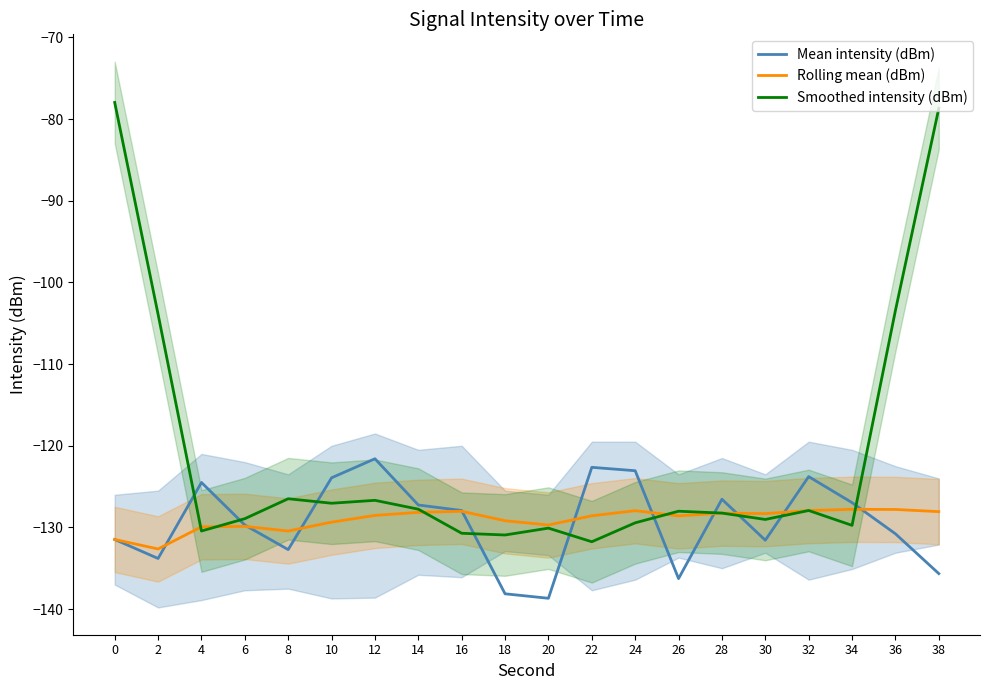

Rank the categories by Rolling mean (dBm) value from lowest to highest.

2, 0, 8, 4, 6, 20, 10, 18, 26, 22, 12, 30, 28, 14, 38, 16, 24, 32, 36, 34